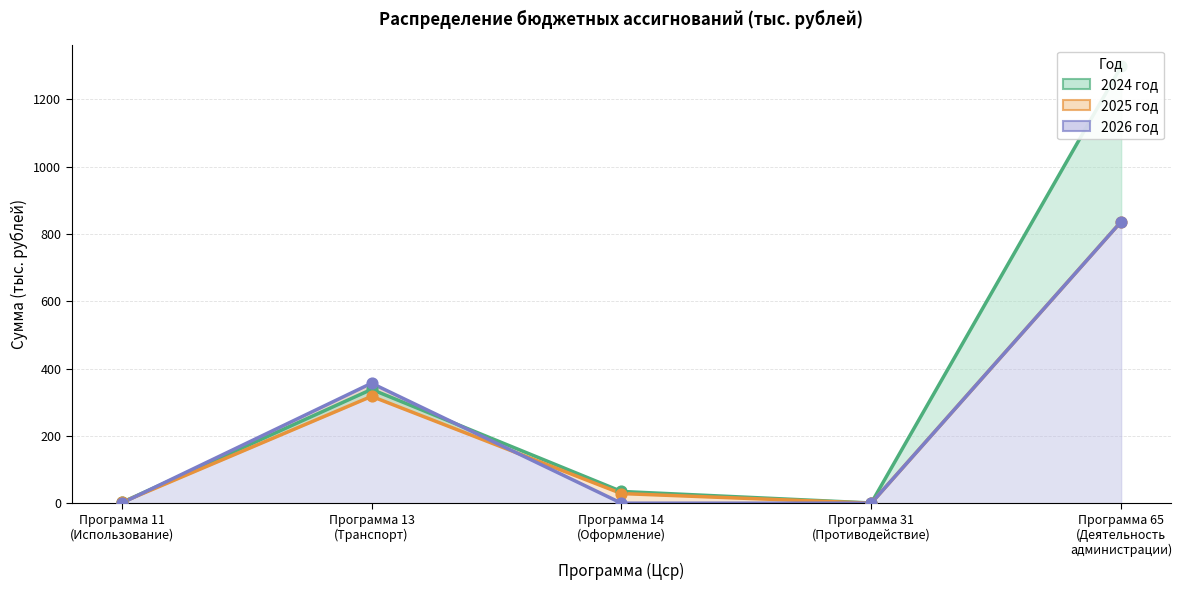

Which series reaches the minimum Y coordinate?

2025 год (линия)